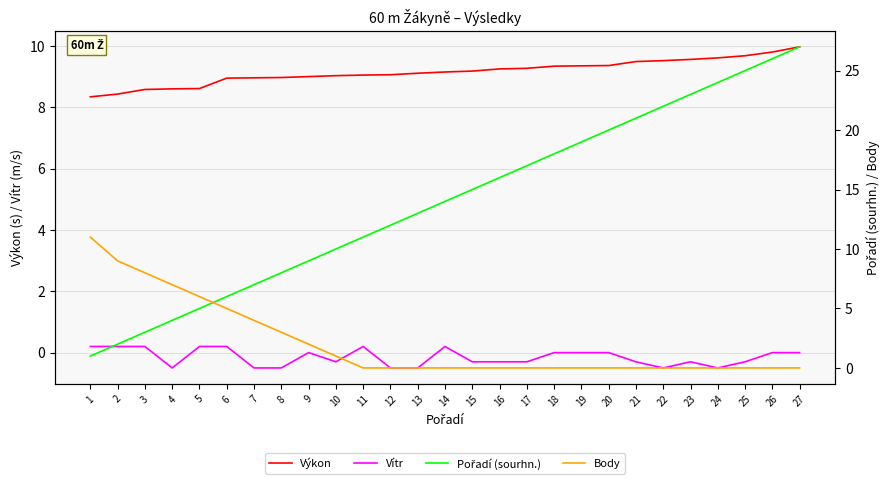

Between which two adjacent categories do Pořadí (sourhn.) and Body first intersect?

5 and 6